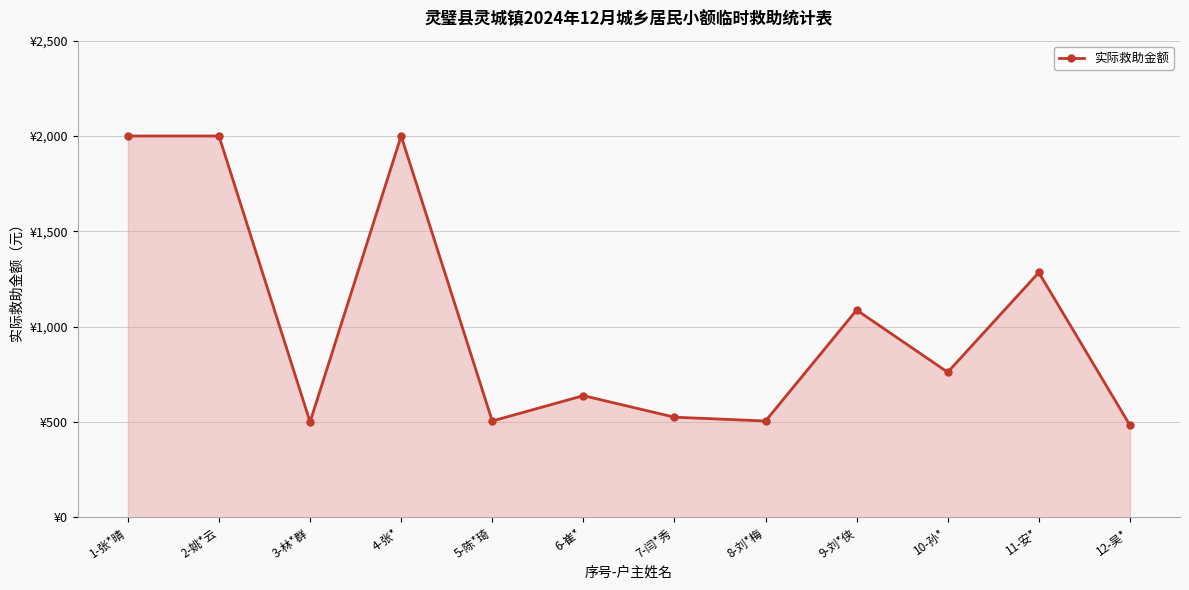

Reading right to left, extract all data points from this chart.

12-吴*=483	11-安*=1284	10-孙*=761	9-刘*侠=1087	8-刘*梅=505	7-闫*秀=525	6-崔*=638	5-陈*琦=505	4-张*=2000	3-林*群=500	2-姚*云=2000	1-张*晴=2000